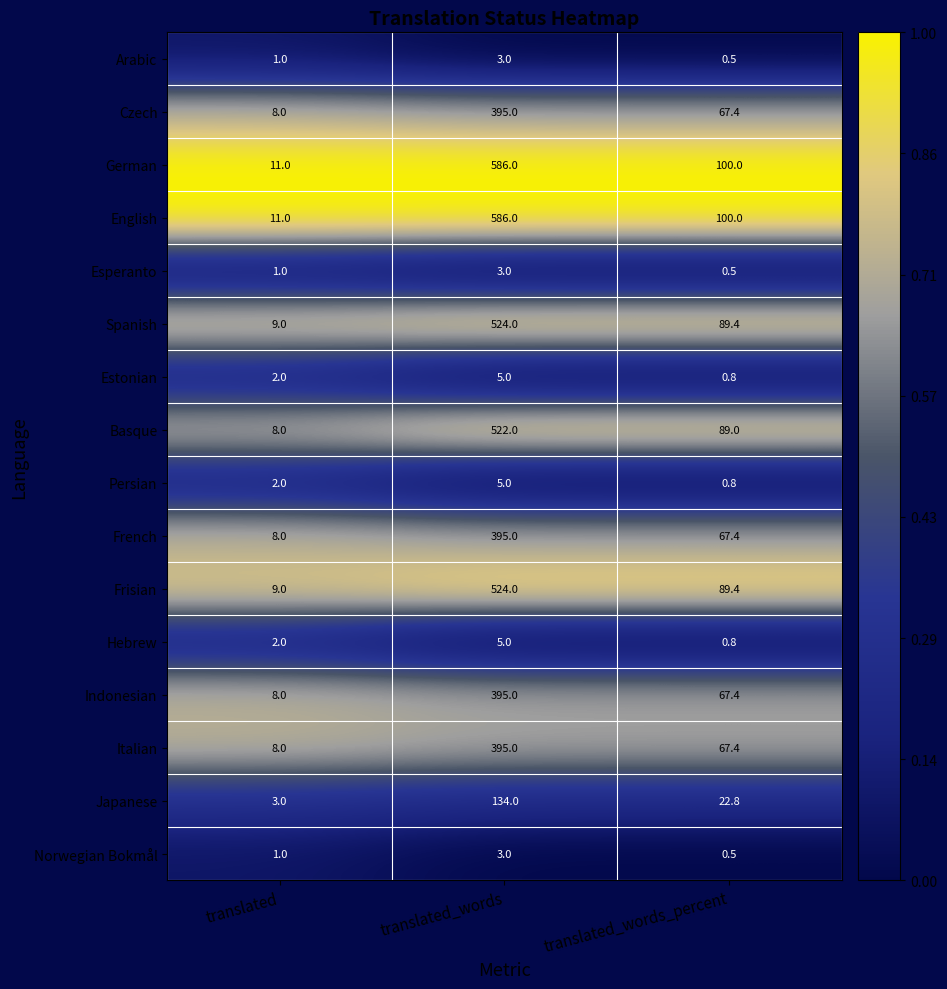

The French series shows 67.4 at translated_words_percent. True or false?

True